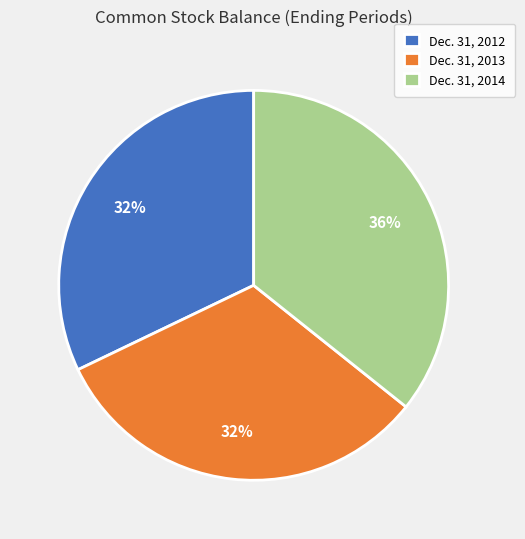

What is the largest slice in the pie chart?

Dec. 31, 2014